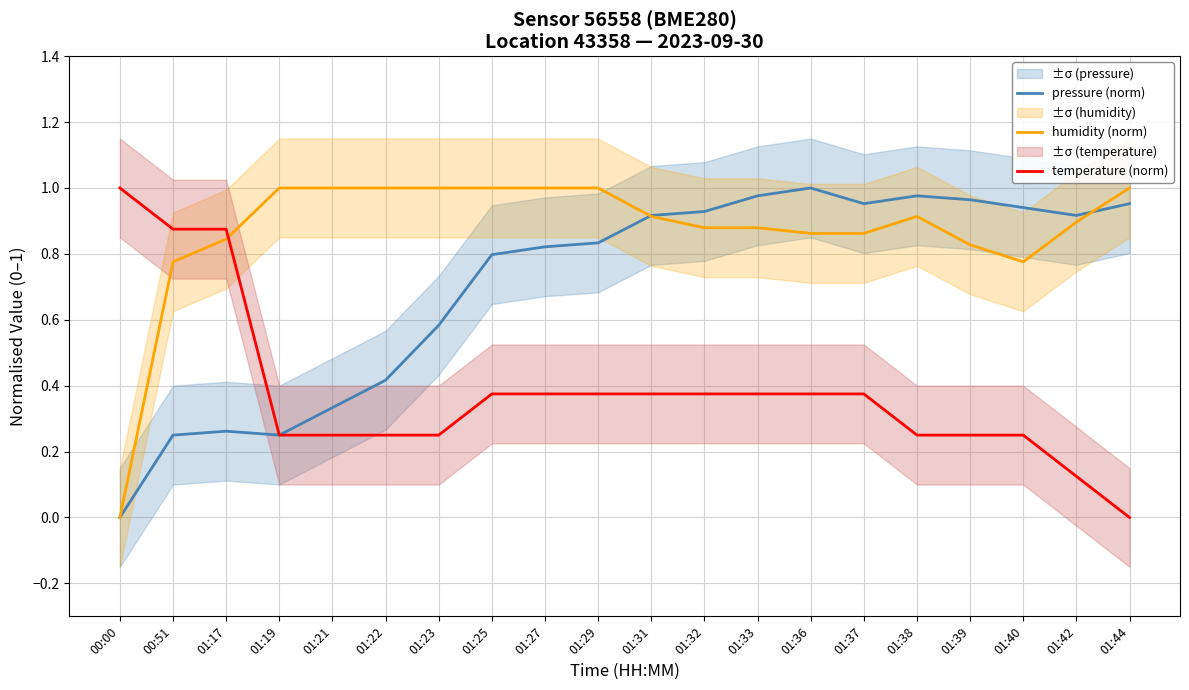

Which category has the highest value across all series?

01:36